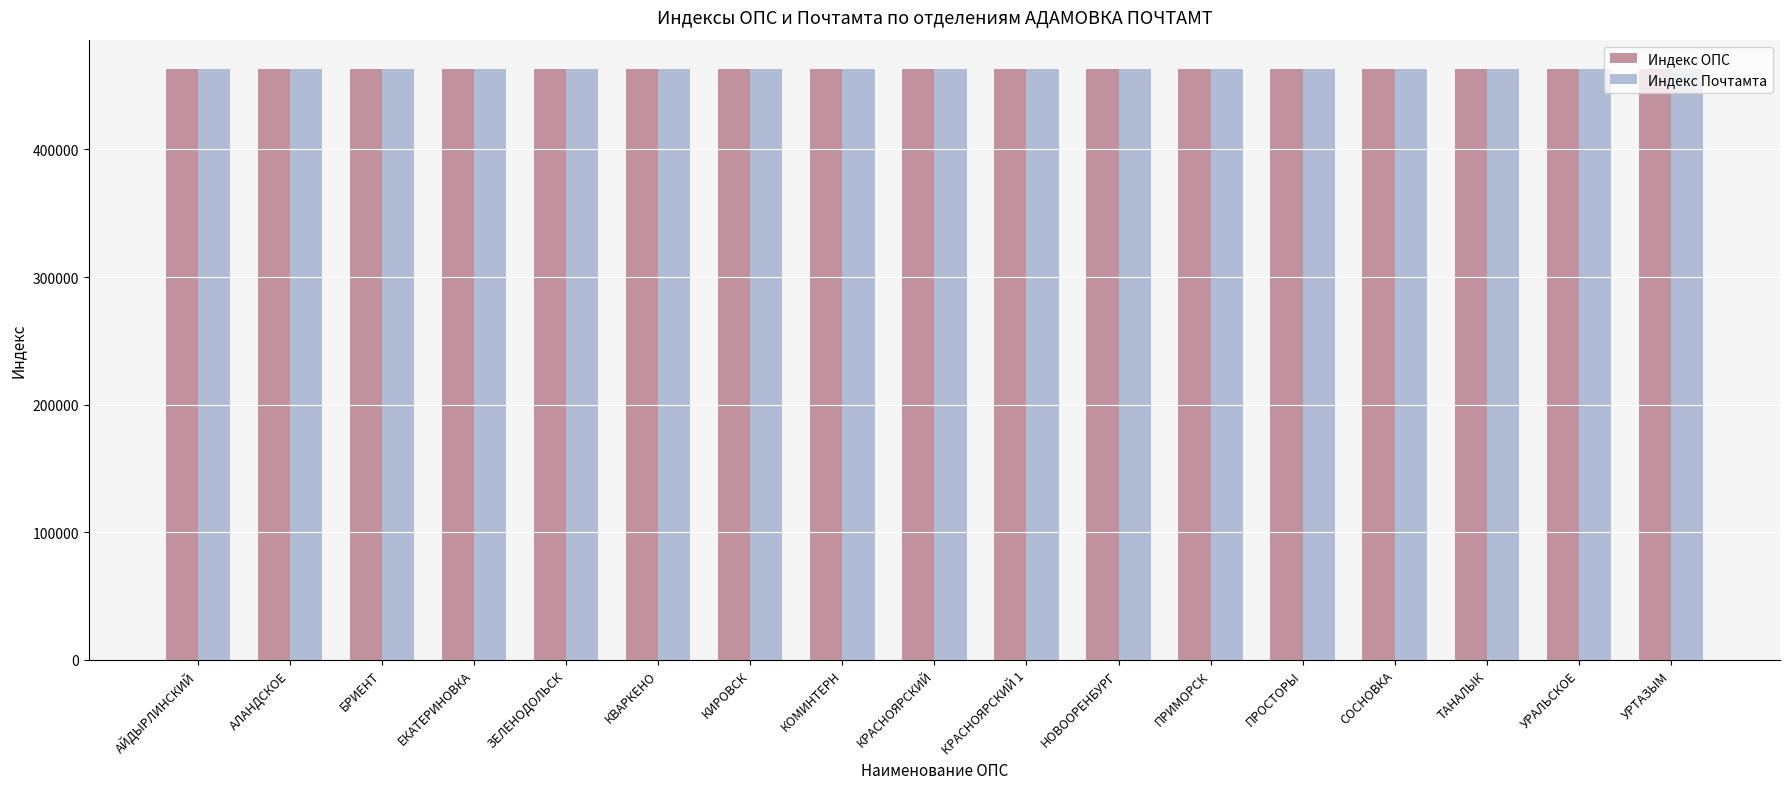

What is the total value across all series at ЗЕЛЕНОДОЛЬСК?

925729